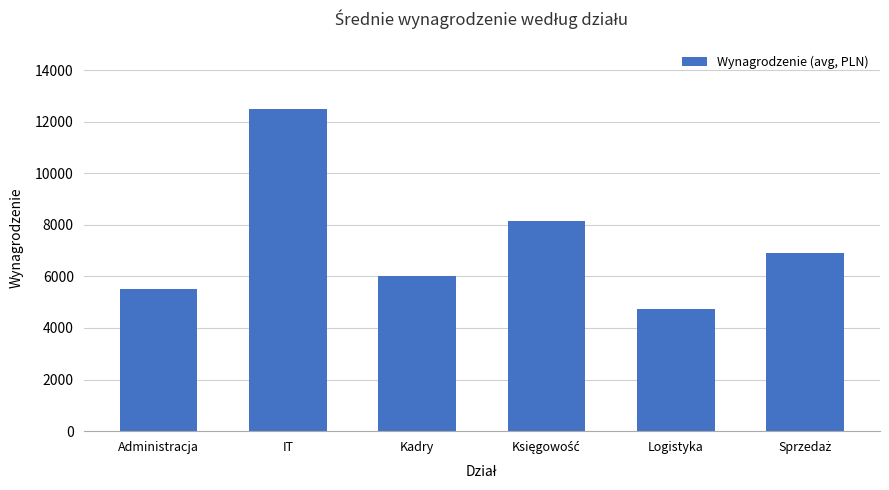

Reading right to left, what are all the values shown in this chart?

6900	4750	8150	6000	12500	5500